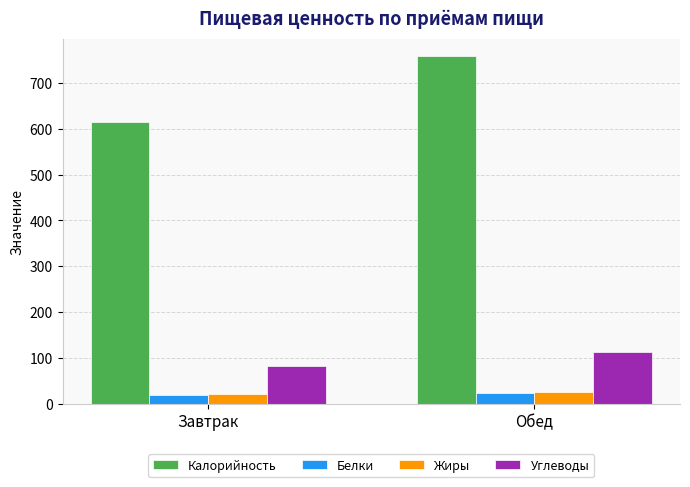

What is the value of the Углеводы bar at the 1st from the left?

82.0